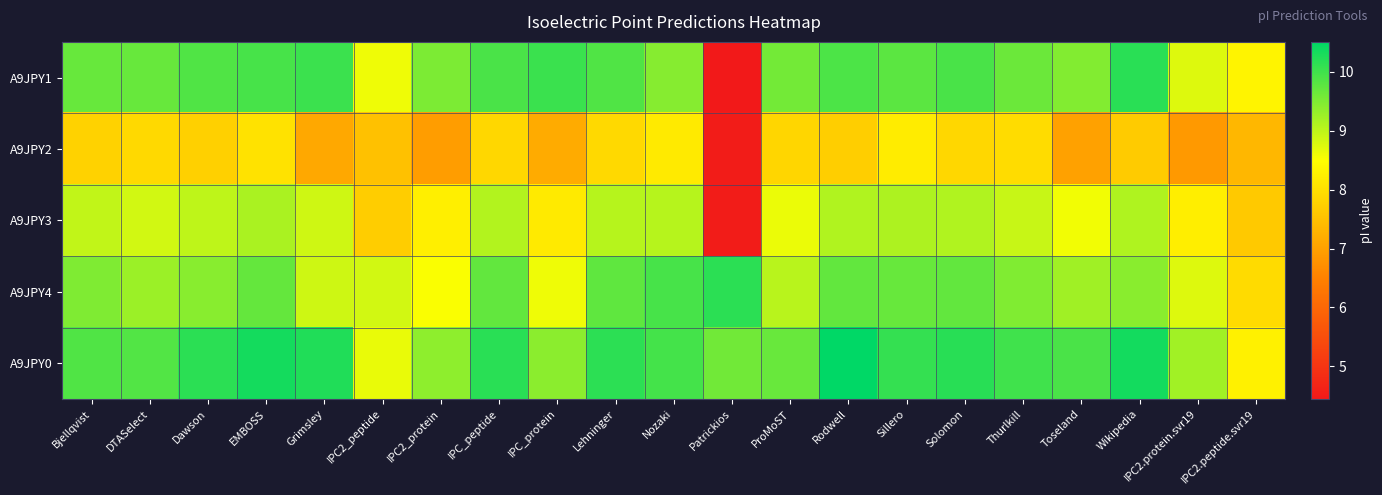

At how many categories does at least one series exceed 7?

21